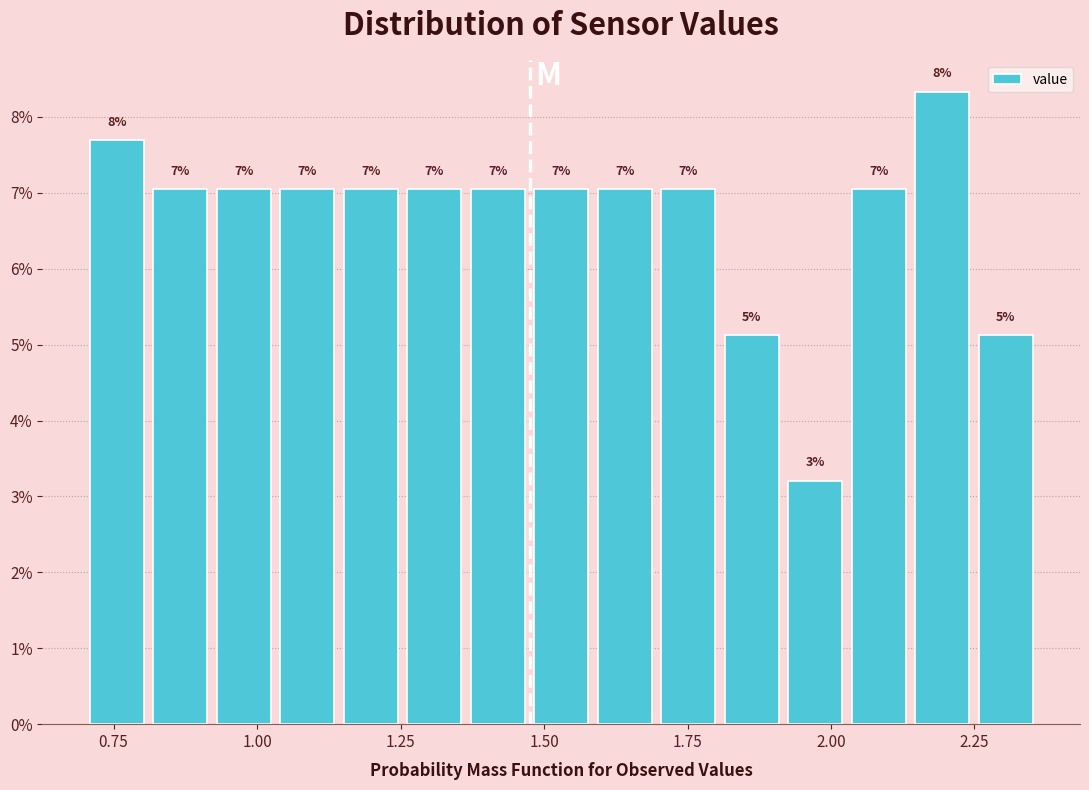

Read against the x-axis, roughly where is the centre of the tallest bar?

2.20